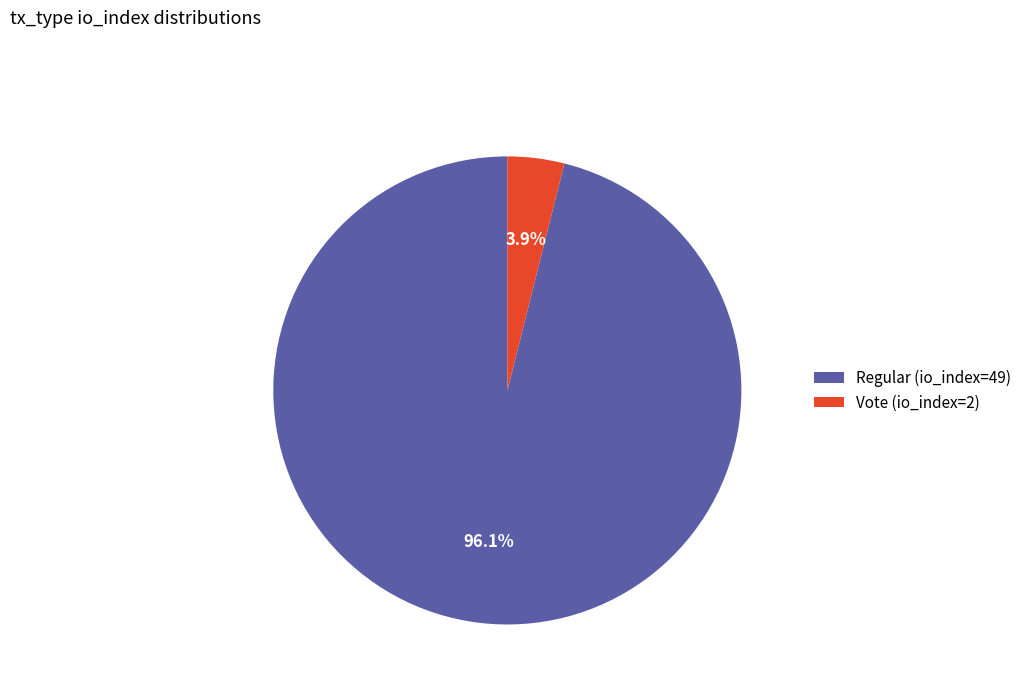

To the nearest percent, what is the average slice percentage?

50%